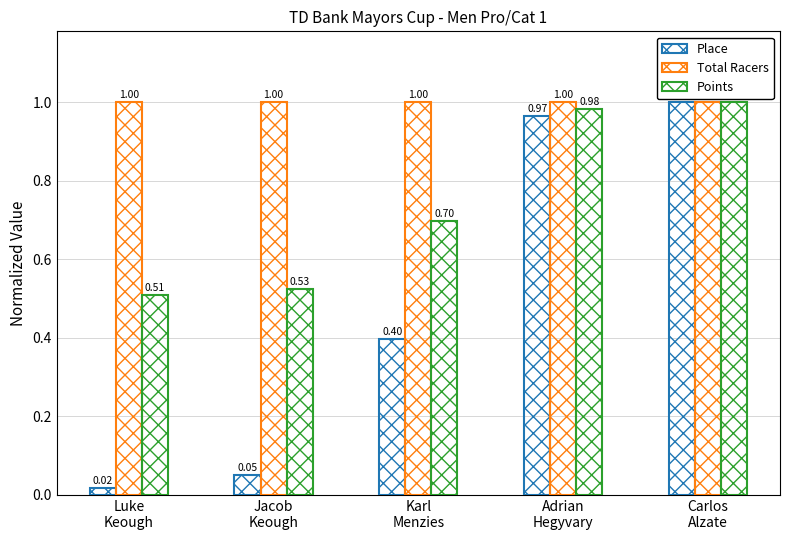

Are the bars horizontal?

No